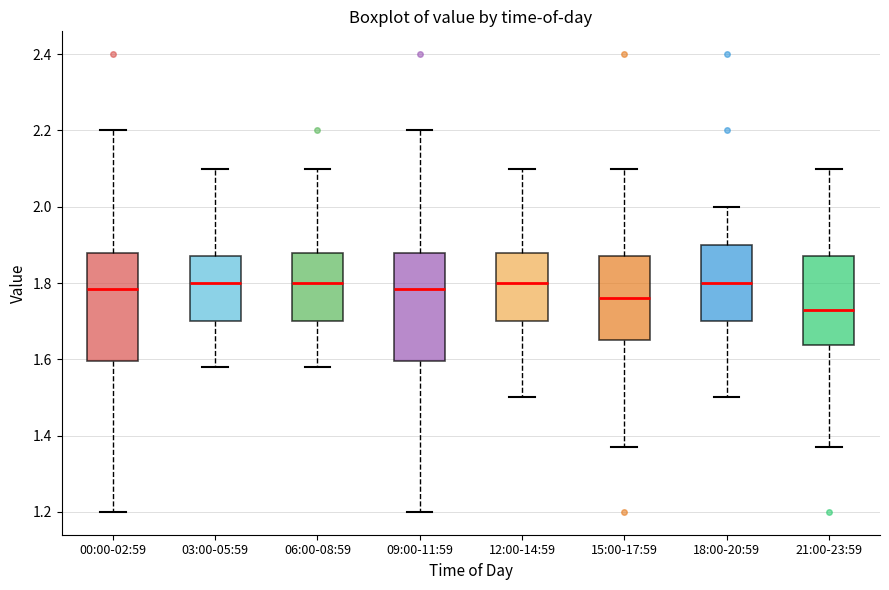

Where is the upper edge of the box for 06:00-08:59 on the y-axis? The values are not printed on the chart, so give them approximately, as read against the axis.

1.88